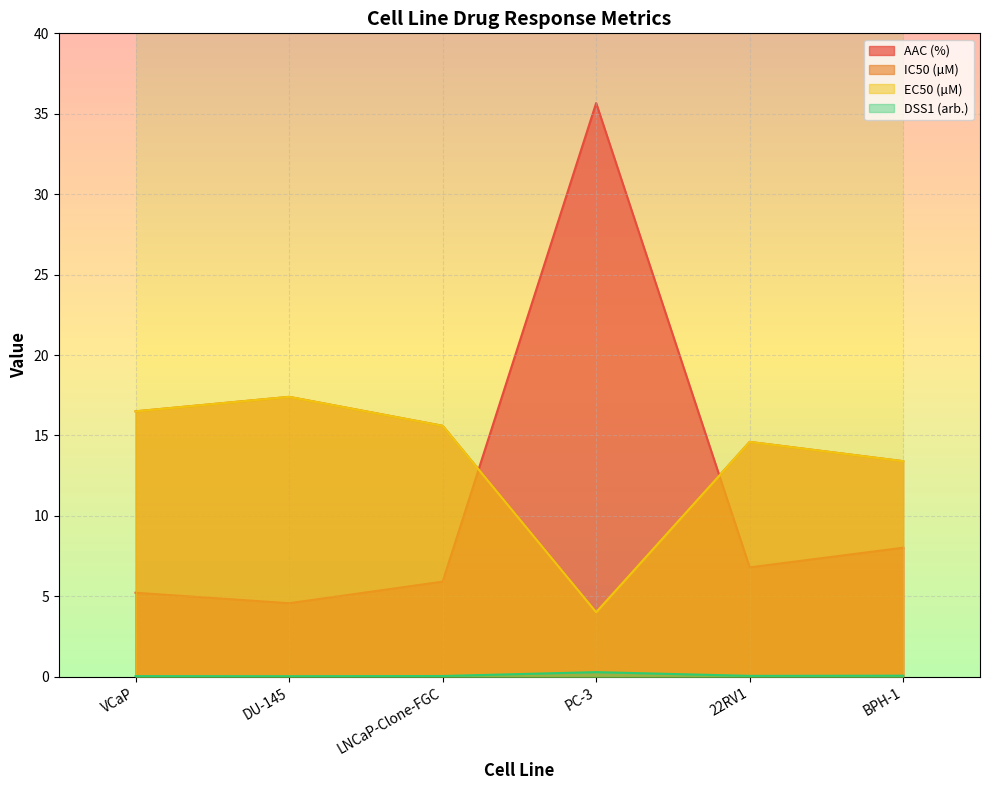

List the labels in order of EC50 (µM) value, smallest first.

PC-3, BPH-1, 22RV1, LNCaP-Clone-FGC, VCaP, DU-145